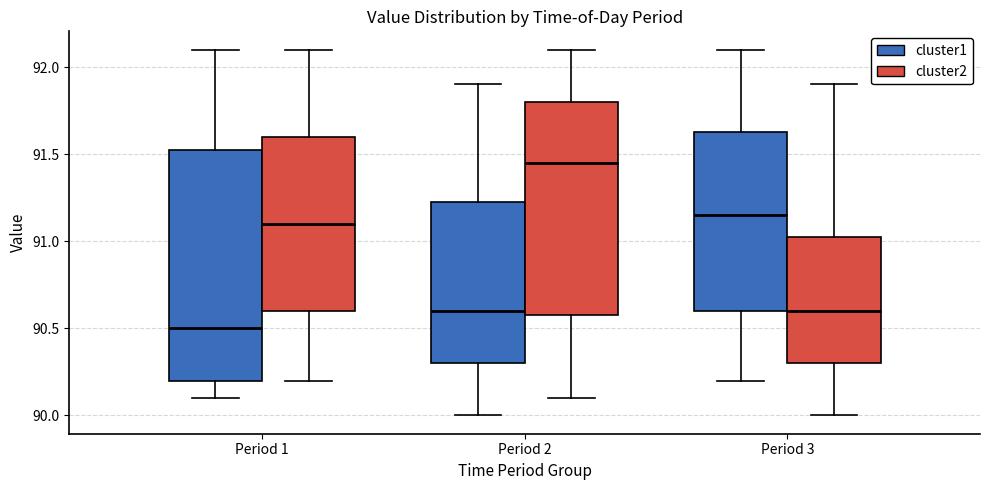

Comparing the boxes themselves (not the whiskers), which one is the tallest?

Period 1 (cluster1)